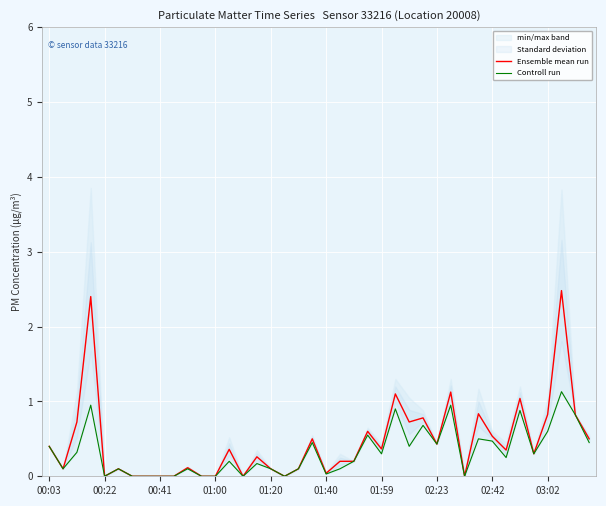

Reading left to right, what are all the values shown in this chart?

Ensemble mean run: 0.4	0.1	0.7	2.4	0.0	0.1	0.0	0.0	0.0	0.0	0.1	0.0	0.0	0.4	0.0	0.3	0.1	0.0	0.1	0.5	0.0	0.2	0.2	0.6	0.4	1.1	0.7	0.8	0.4	1.1	0.0	0.8	0.5	0.3	1.0	0.3	0.8	2.5	0.8	0.5
Controll run: 0.4	0.1	0.3	0.9	0.0	0.1	0.0	0.0	0.0	0.0	0.1	0.0	0.0	0.2	0.0	0.2	0.1	0.0	0.1	0.5	0.0	0.1	0.2	0.6	0.3	0.9	0.4	0.7	0.4	0.9	0.0	0.5	0.5	0.2	0.9	0.3	0.6	1.1	0.8	0.5